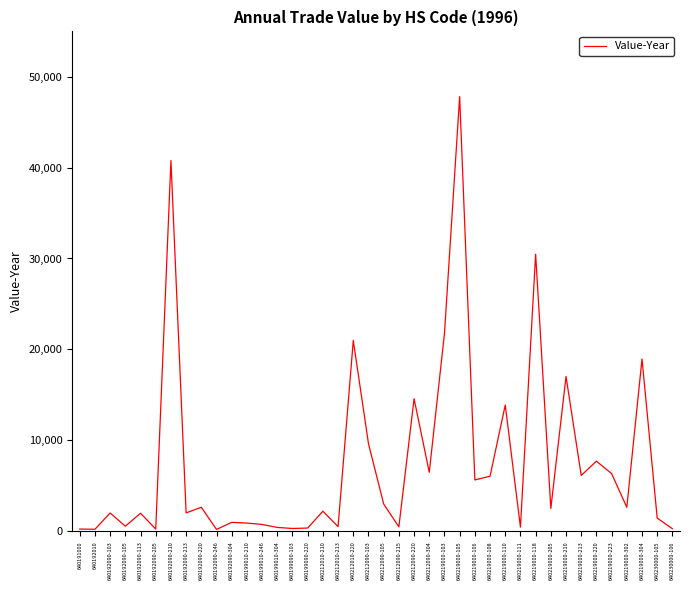

Which has a higher value, 640219000-304 or 640219000-108?

640219000-304